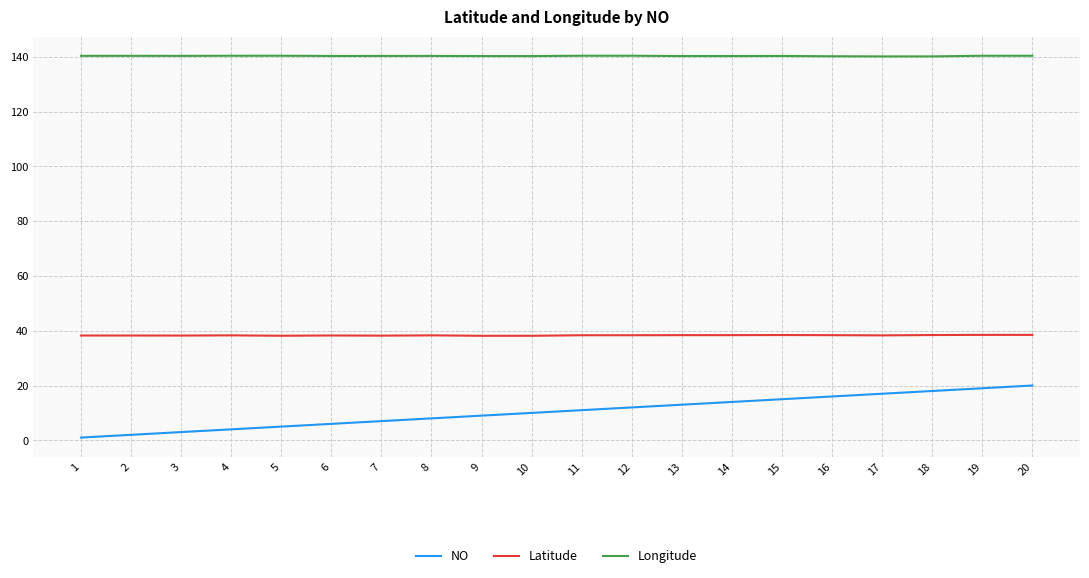

True or false: Longitude and NO cross at least once.

False